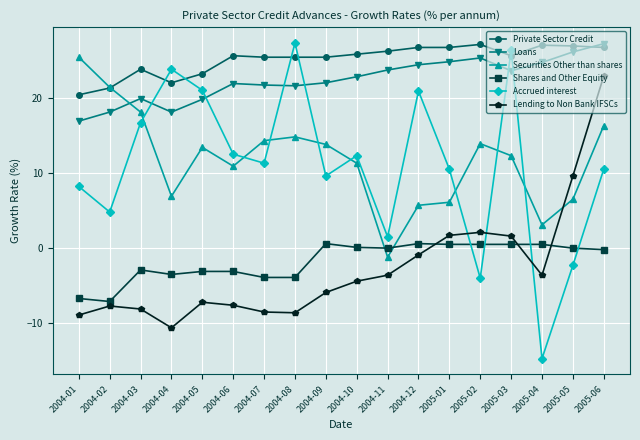

Which series has the largest total across all categories?

Private Sector Credit